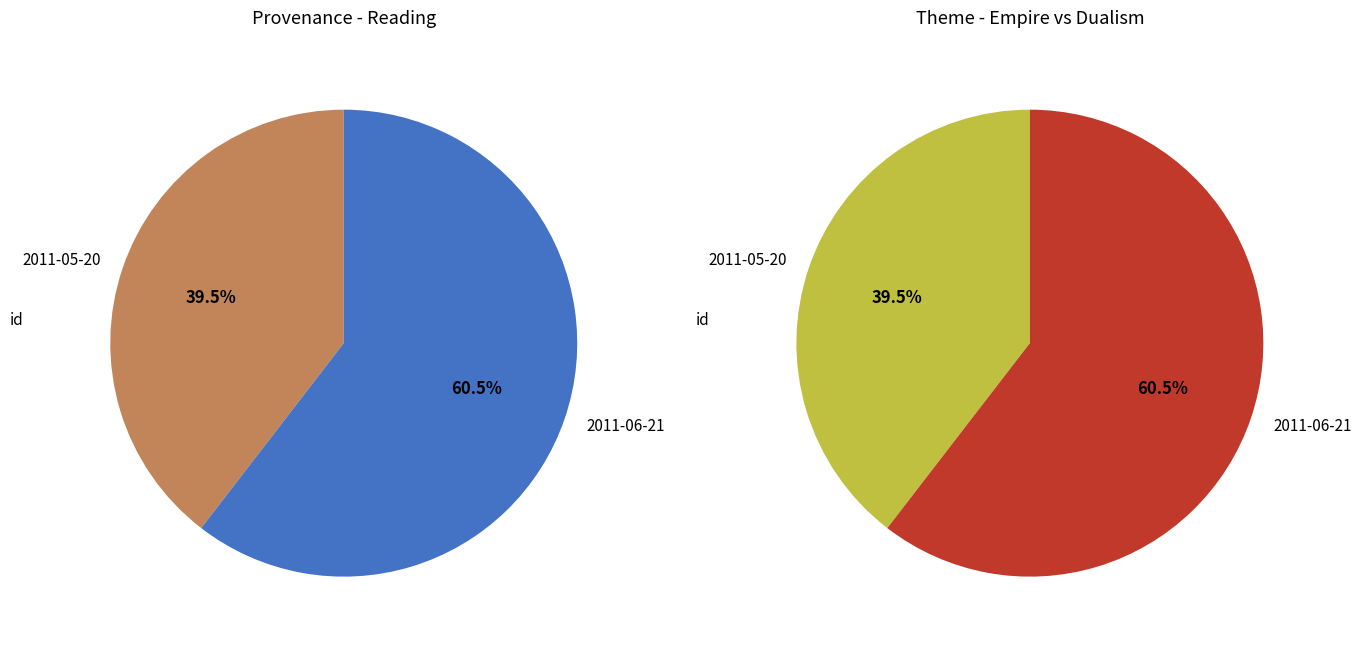

How many segments does this pie chart have?

2